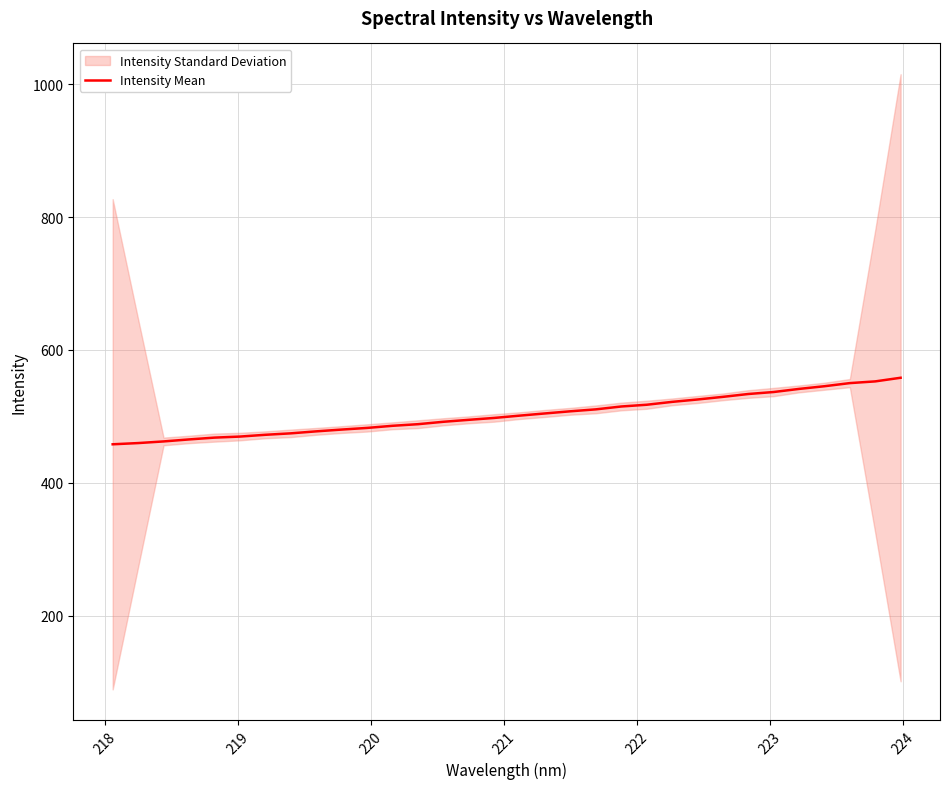

What is the average value?

502.5